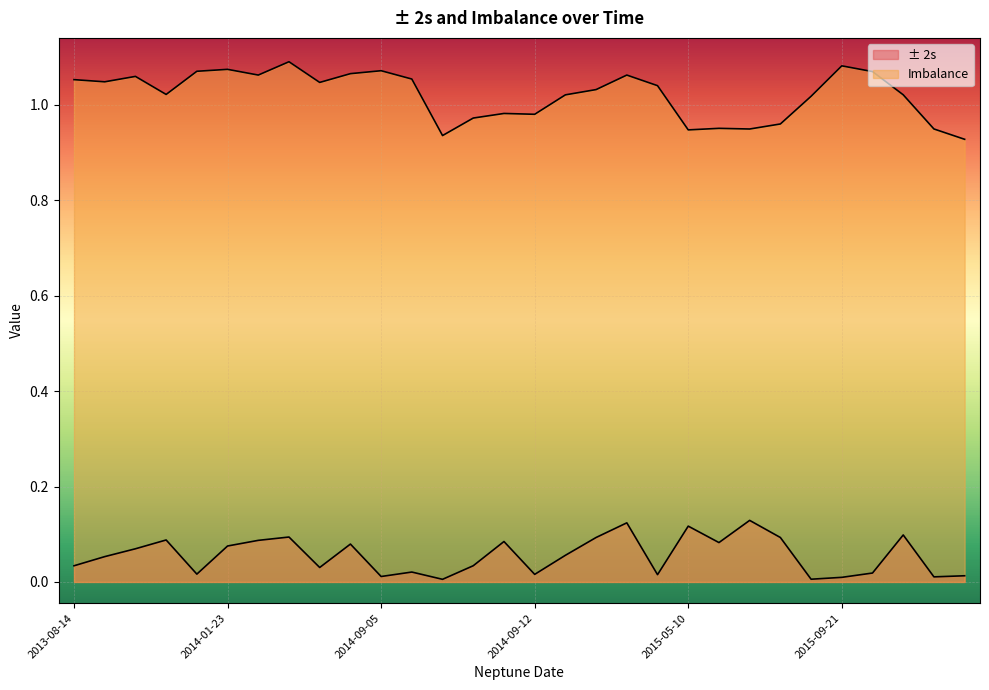

Does the chart display data point markers on the line(s)?

No